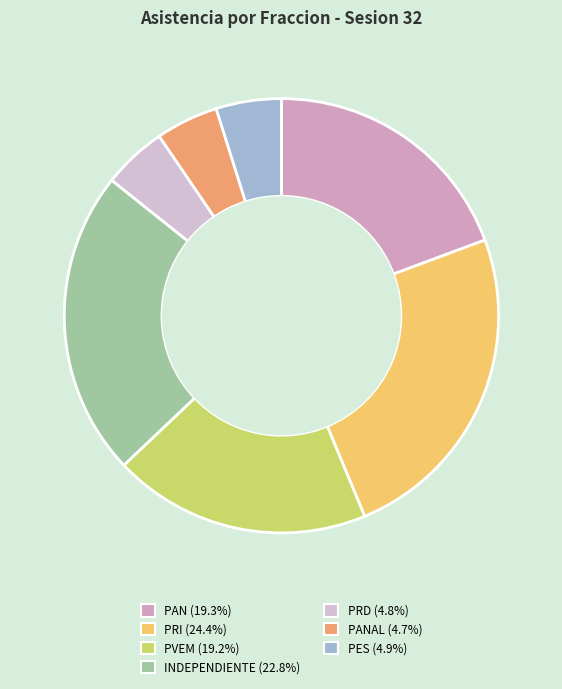

To the nearest percent, what is the average slice percentage?

14%